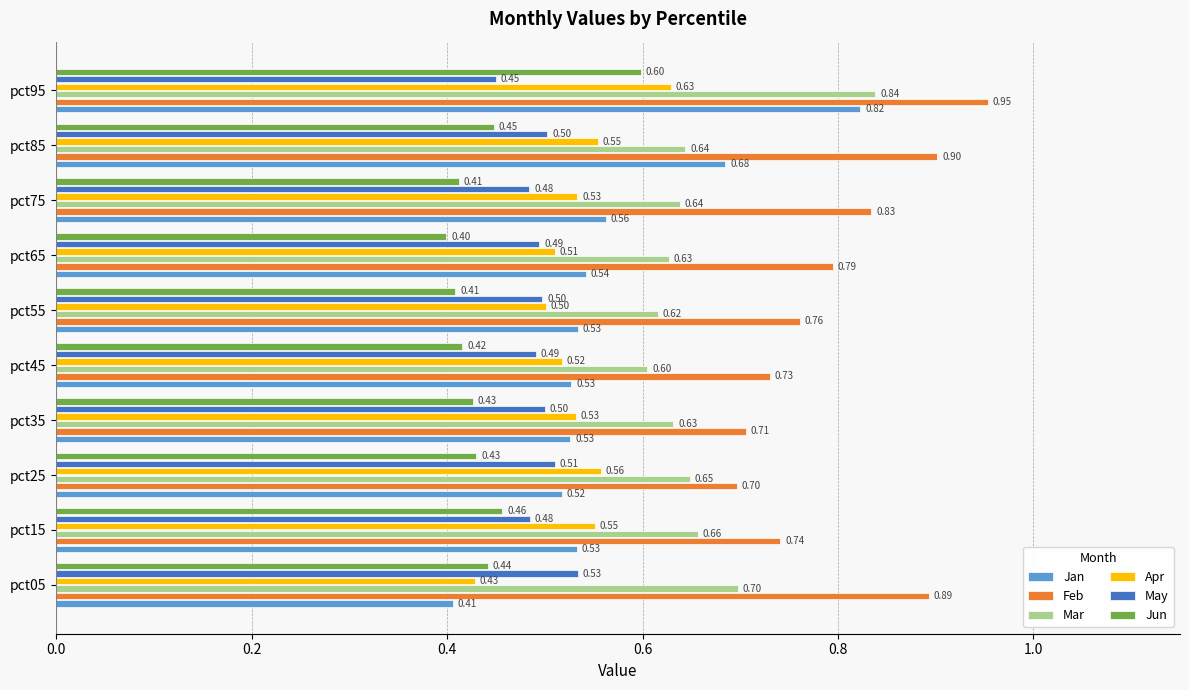

List the series in order of their peak value, highest first.

Feb, Mar, Jan, Apr, Jun, May